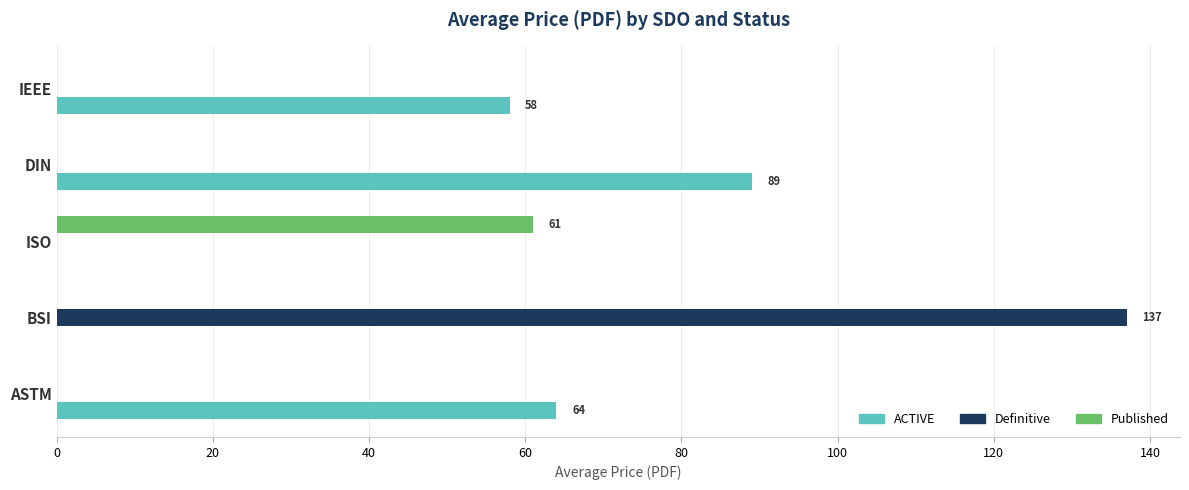

What is the average value of the ACTIVE series?

42